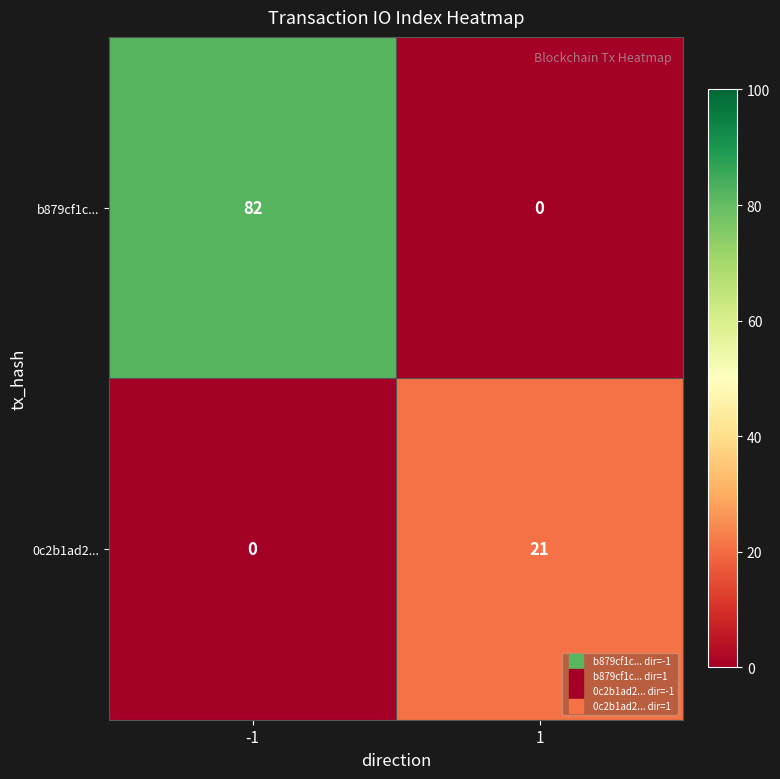

True or false: b879cf1c... has a value of 44 at 1.

False